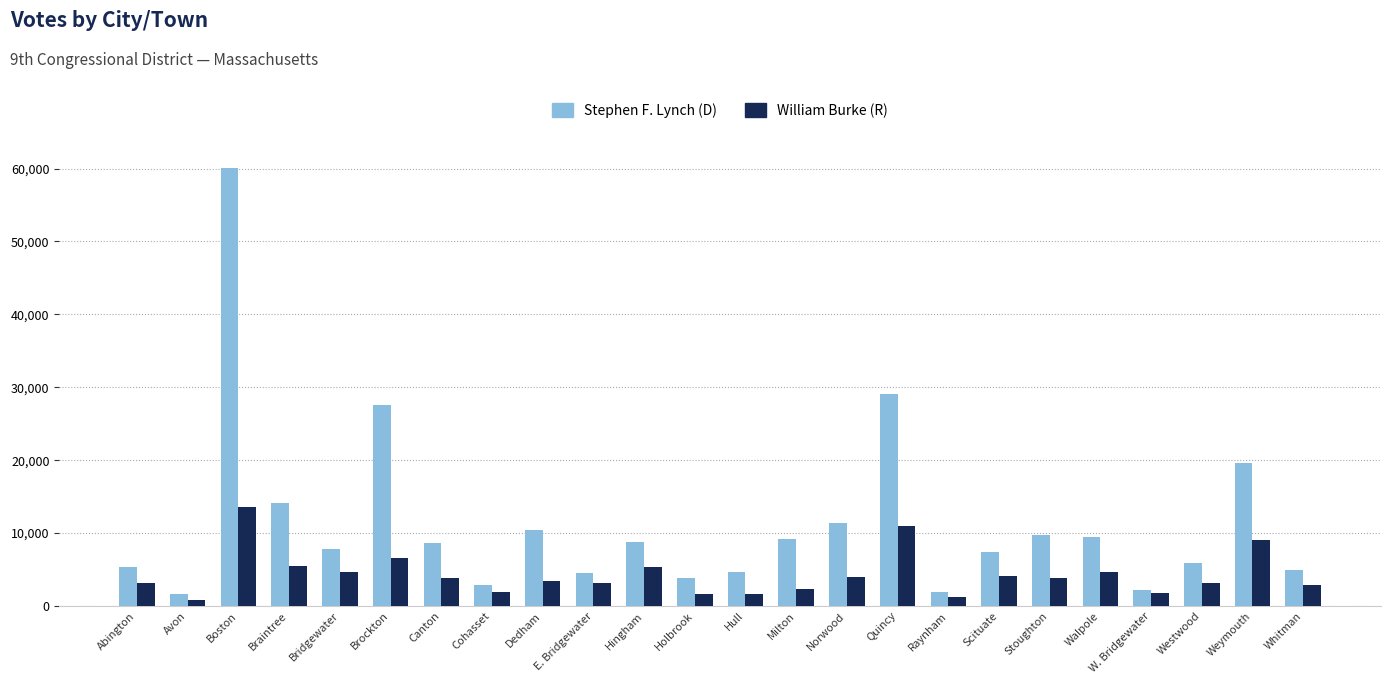

Read the William Burke (R) value at Hull.

1653